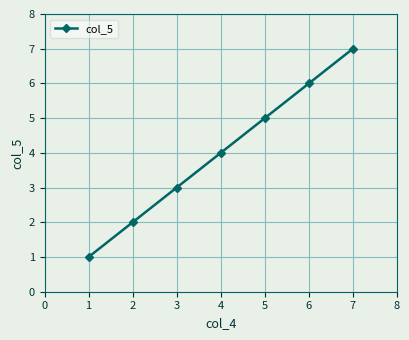

Count the number of categories in the chart.

7